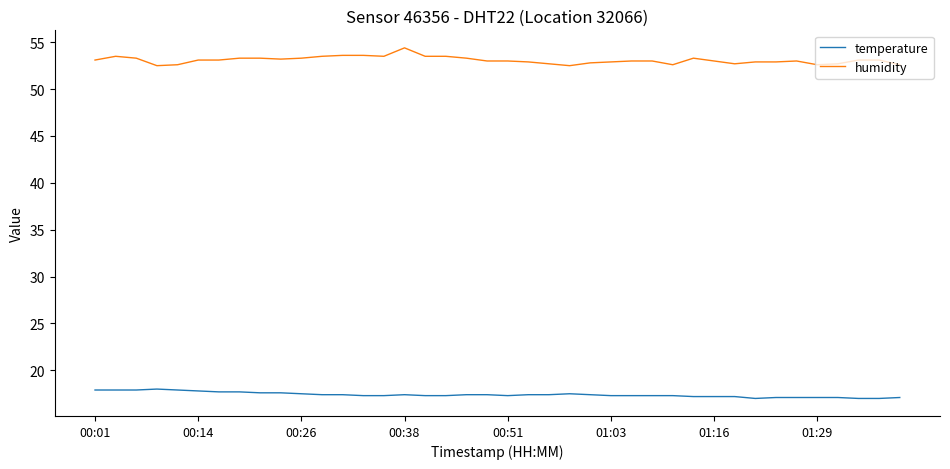

What is the difference between the second highest and second lowest values in the temperature series?

0.9